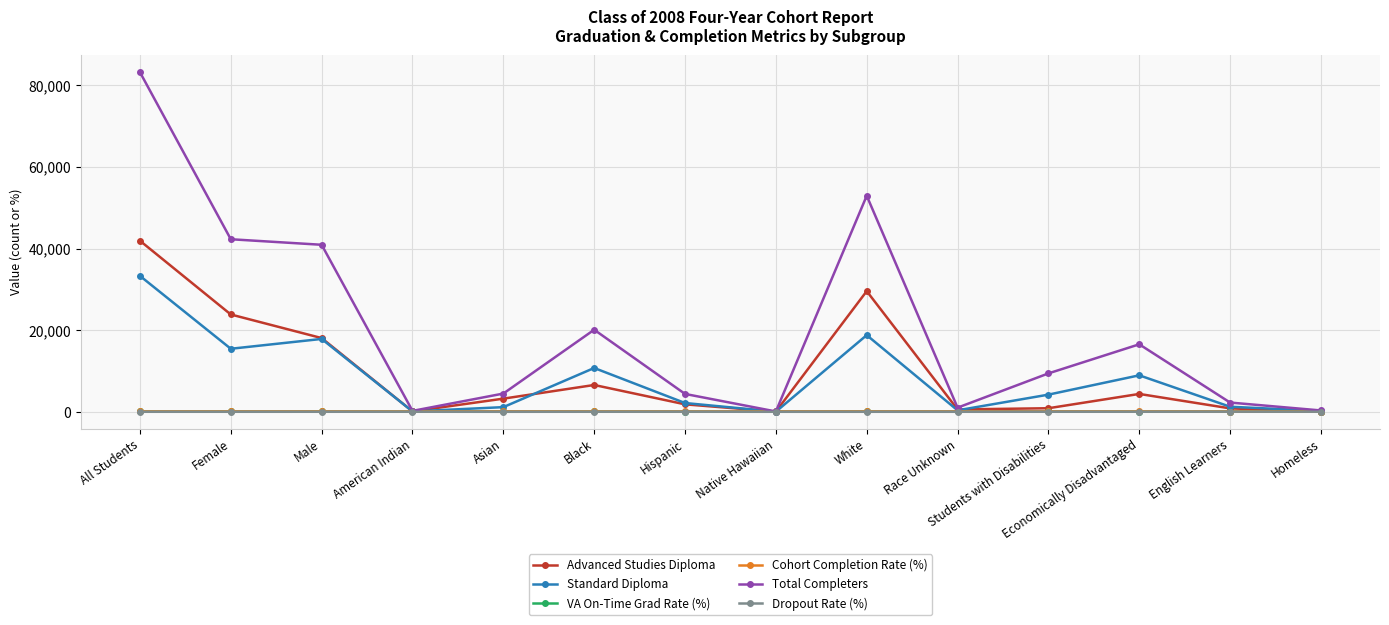

What is the average value of the Total Completers series?

19862.1